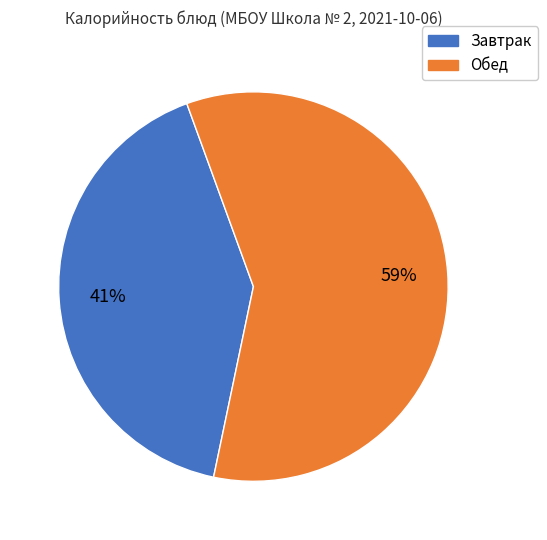

To the nearest percent, what is the difference between the largest and smallest slice percentages?

18%